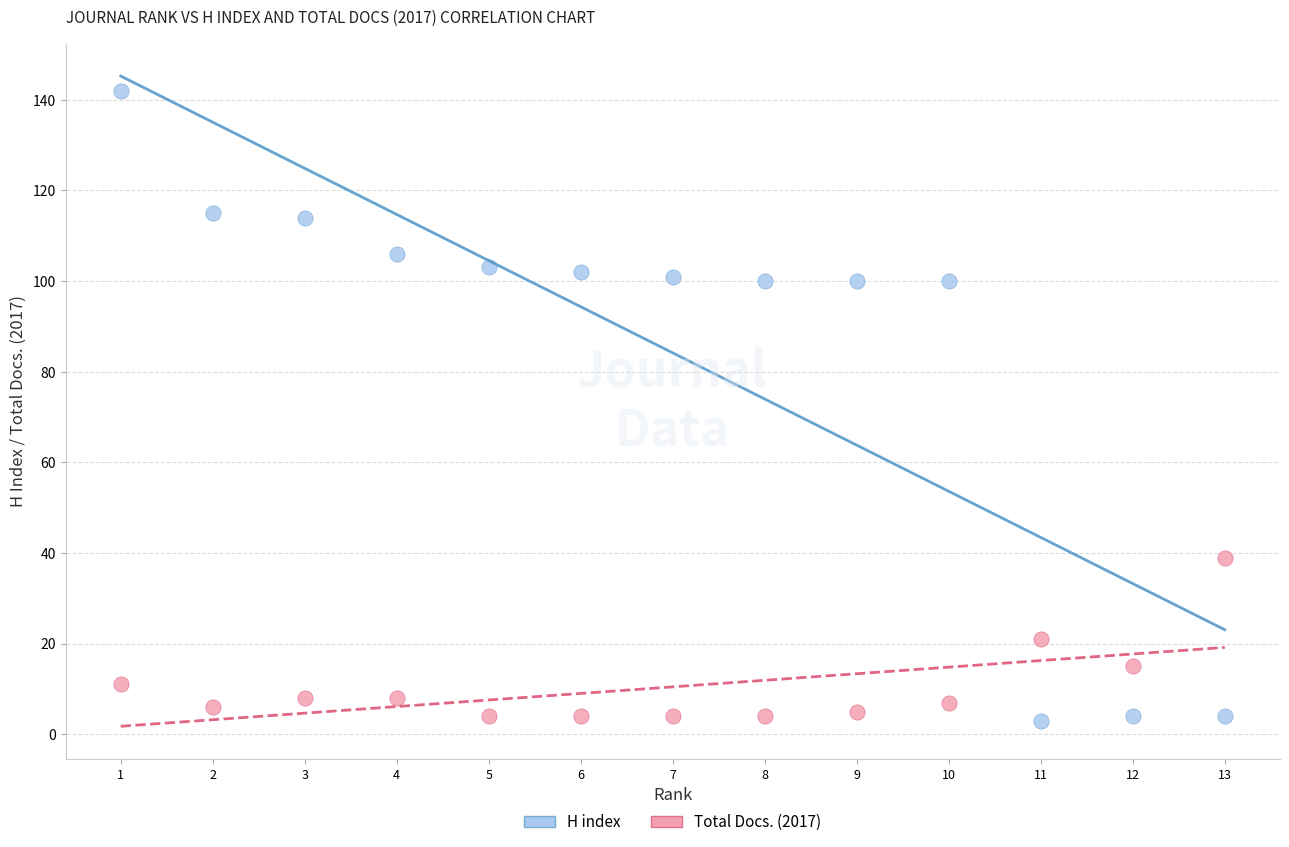

What are all the series names shown in the legend?

H index, Total Docs. (2017)